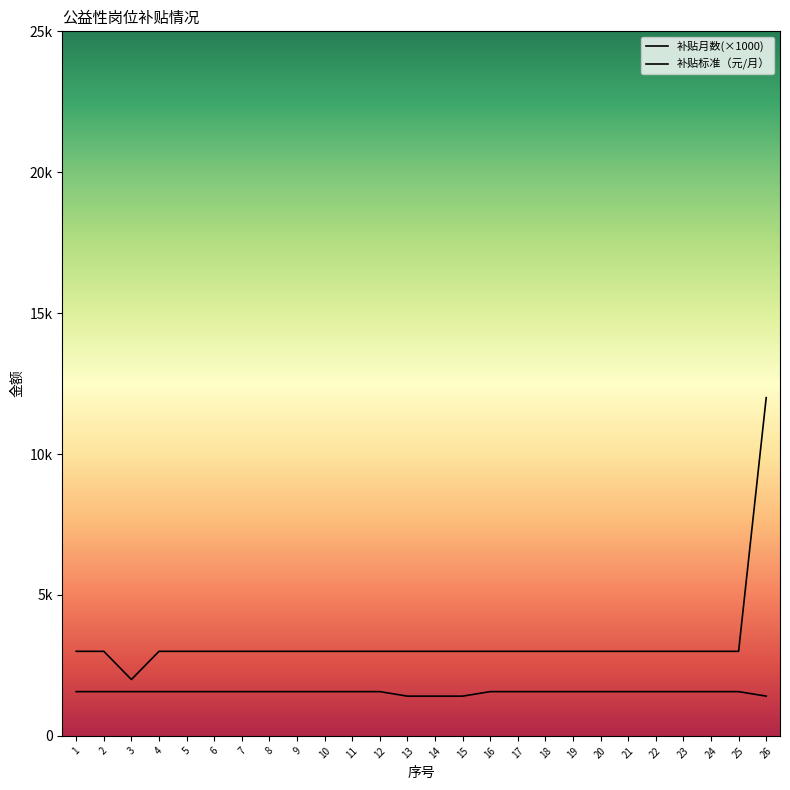

Does the chart display data point markers on the line(s)?

No